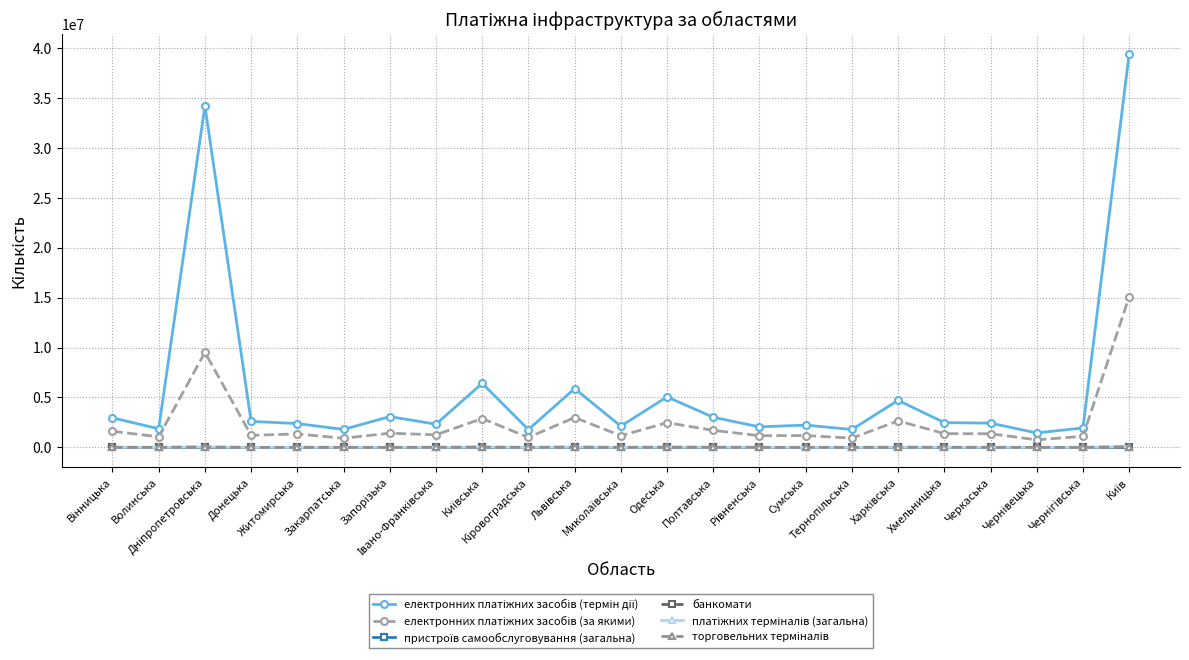

What is the greatest value displayed?

39418025